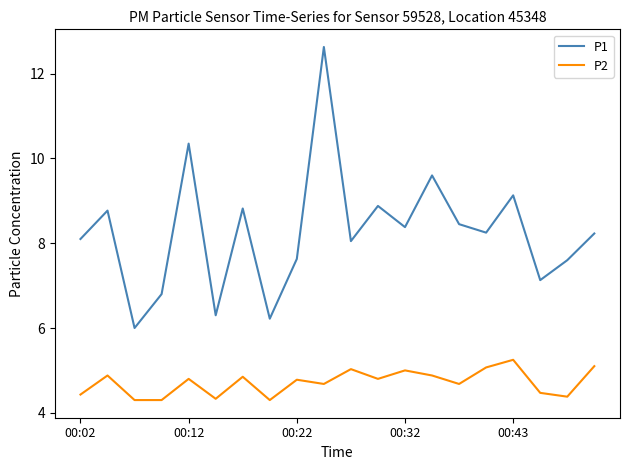

Rank the series by their average value, from highest to lowest.

P1, P2